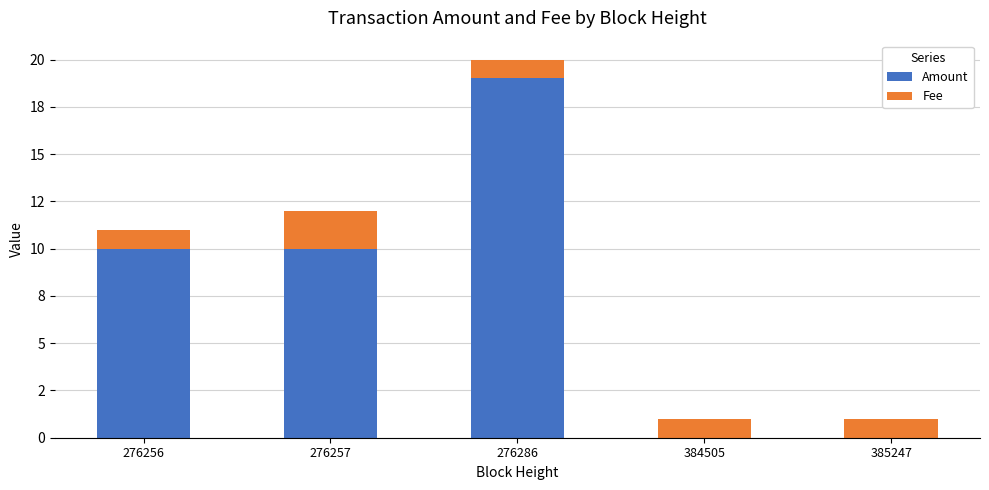

Which series has the largest total across all categories?

Amount